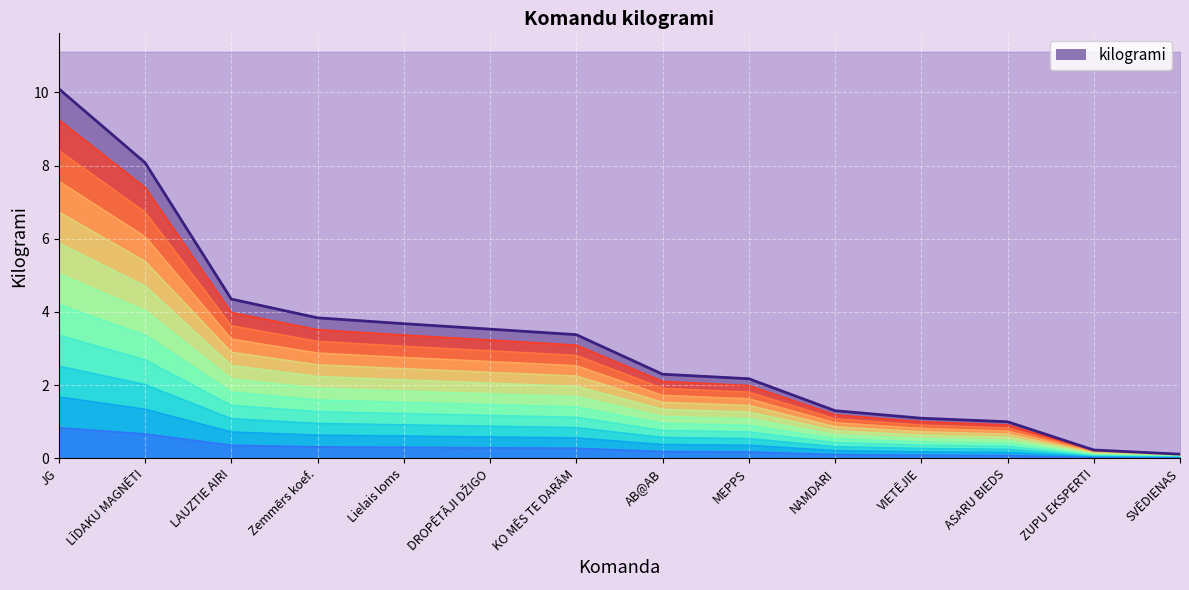

The value at JG is 8.4. True or false?

True